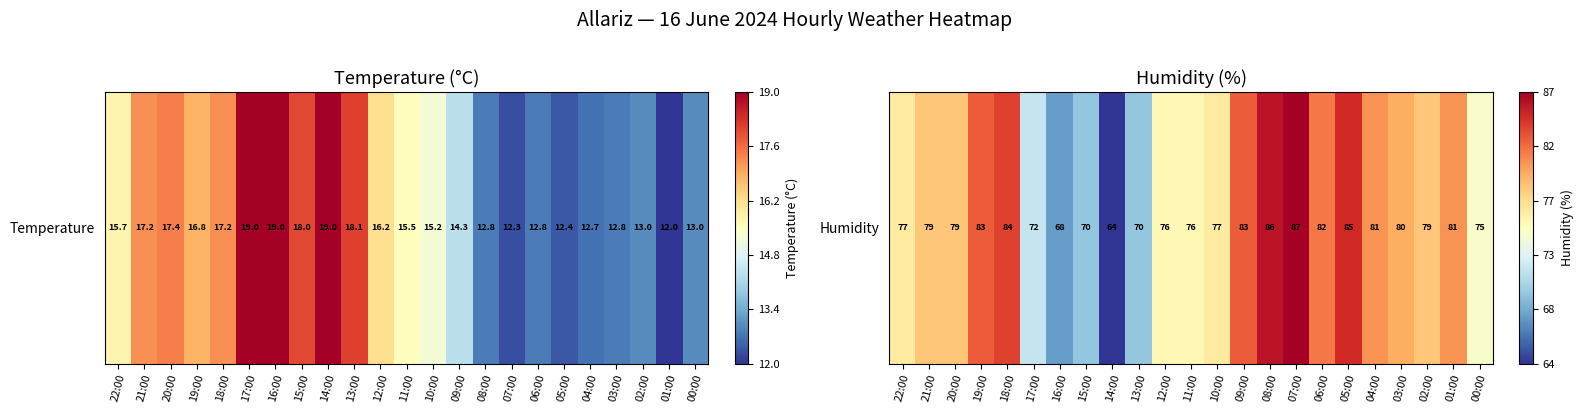

True or false: the data shows 0.3 at 17:00.

True